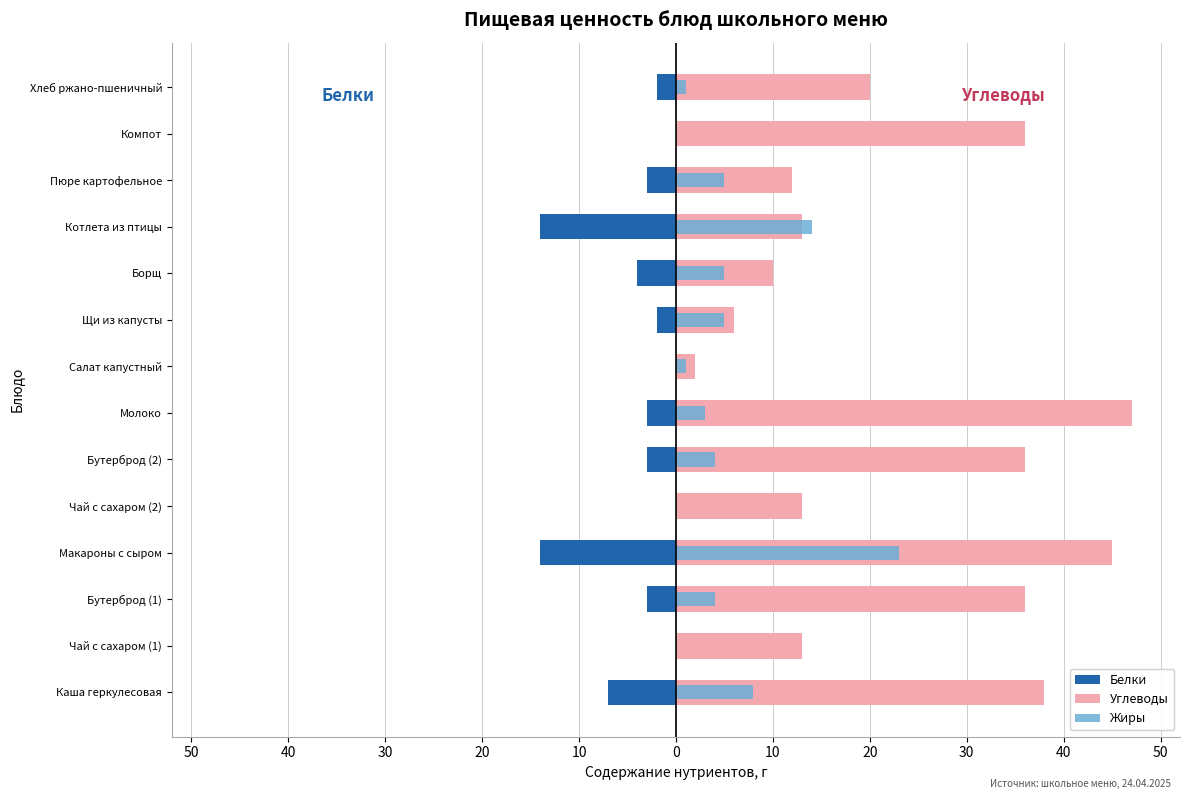

What is the value of the Жиры bar at the 11th from the left?

4